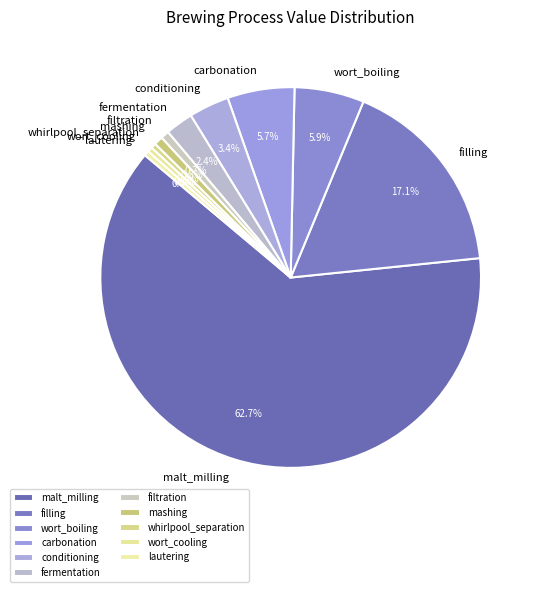

How much of the chart is everything except wort_boiling?

94.1%